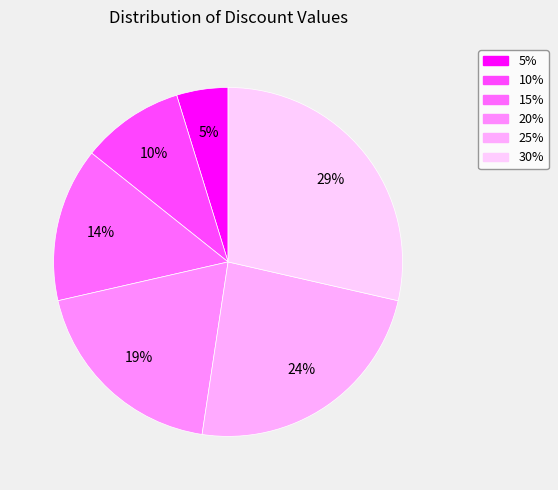

Between 30% and 10%, which is larger?

30%